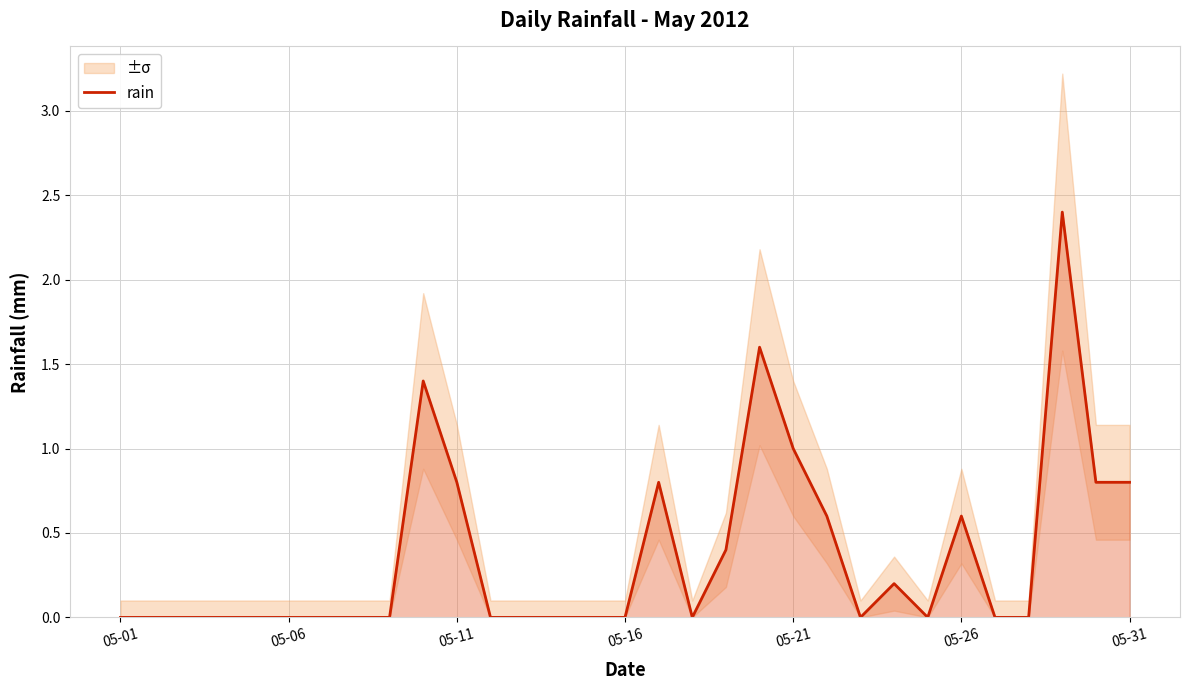

What is the difference between the maximum and minimum values?

2.4